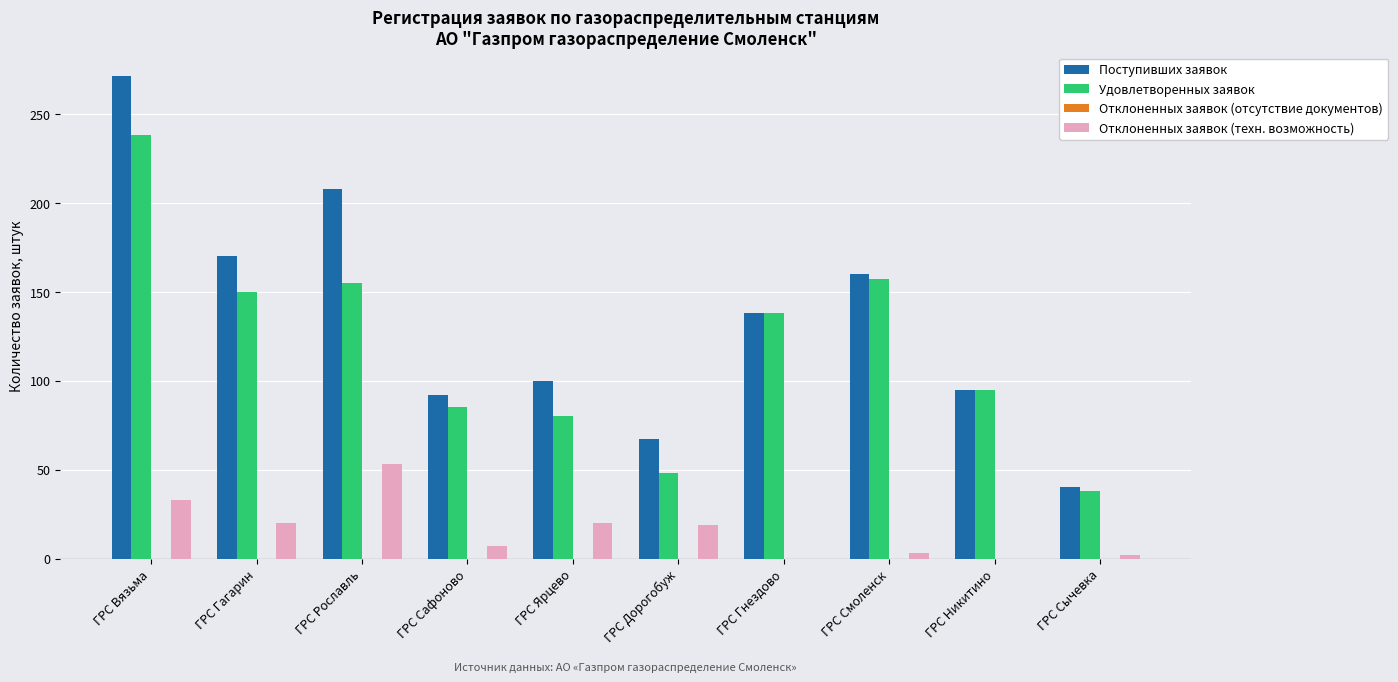

At which category does the chart reach its peak across all series?

ГРС Вязьма